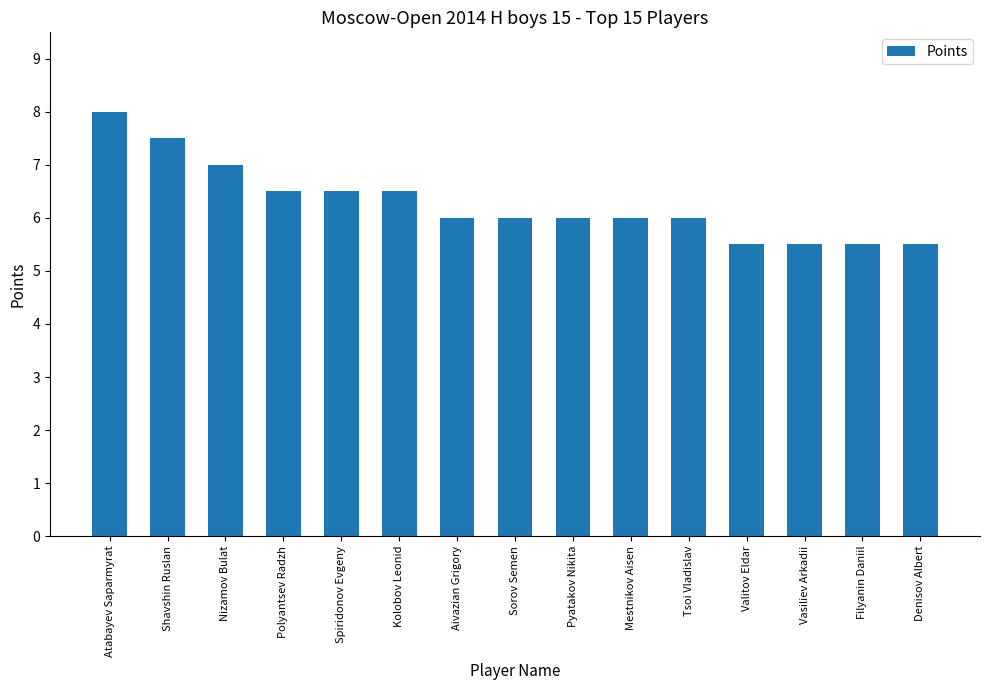

What is the greatest value displayed?

8.0